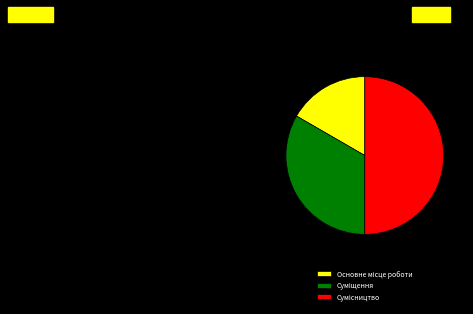

How many slices are in this pie chart?

3